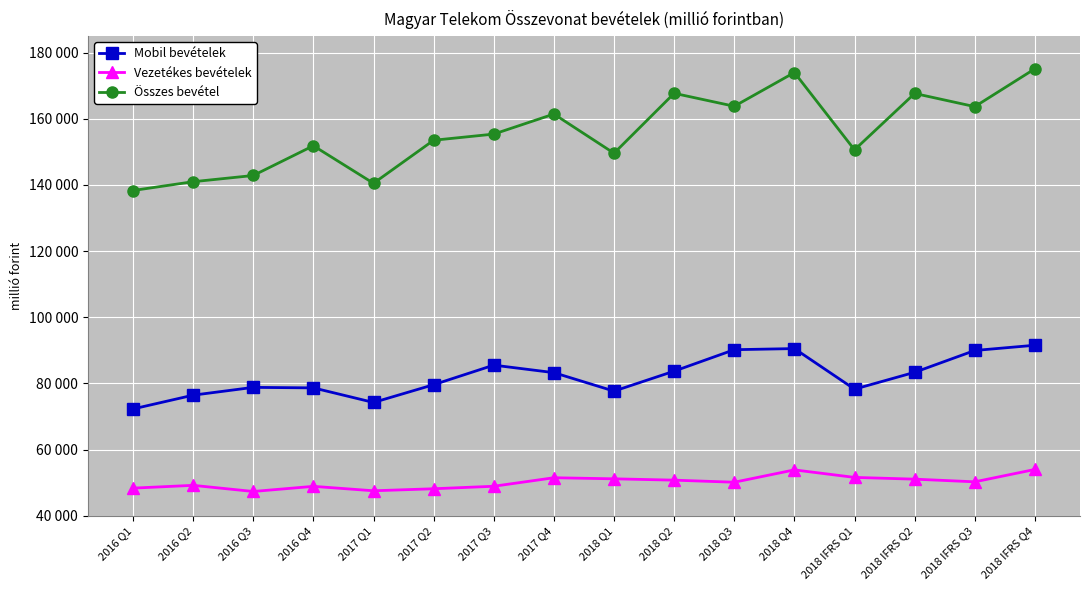

At which category is the sum across all series the highest?

2018 IFRS Q4